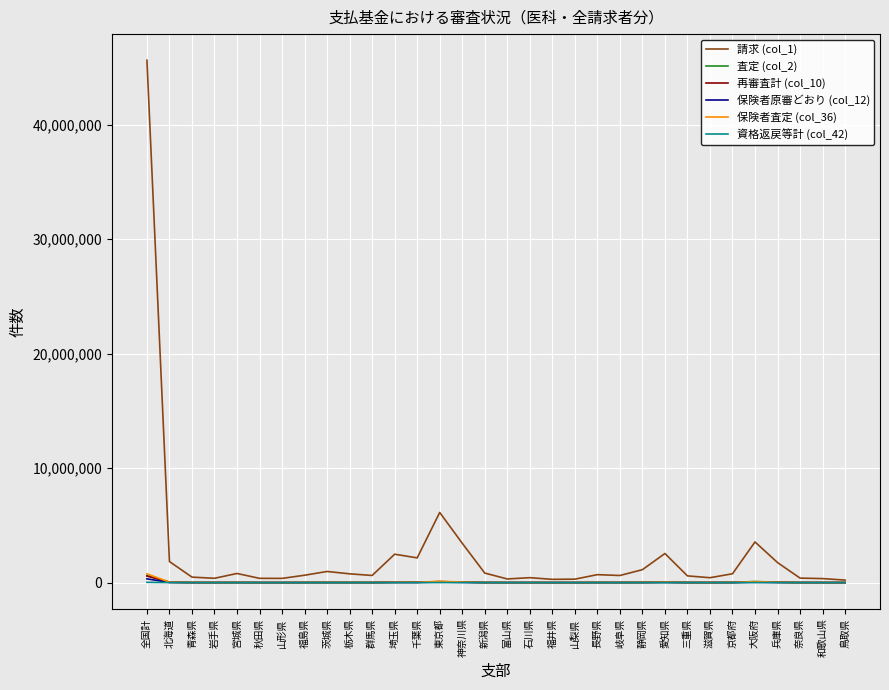

What is the average value of the 再審査計 (col_10) series?

32576